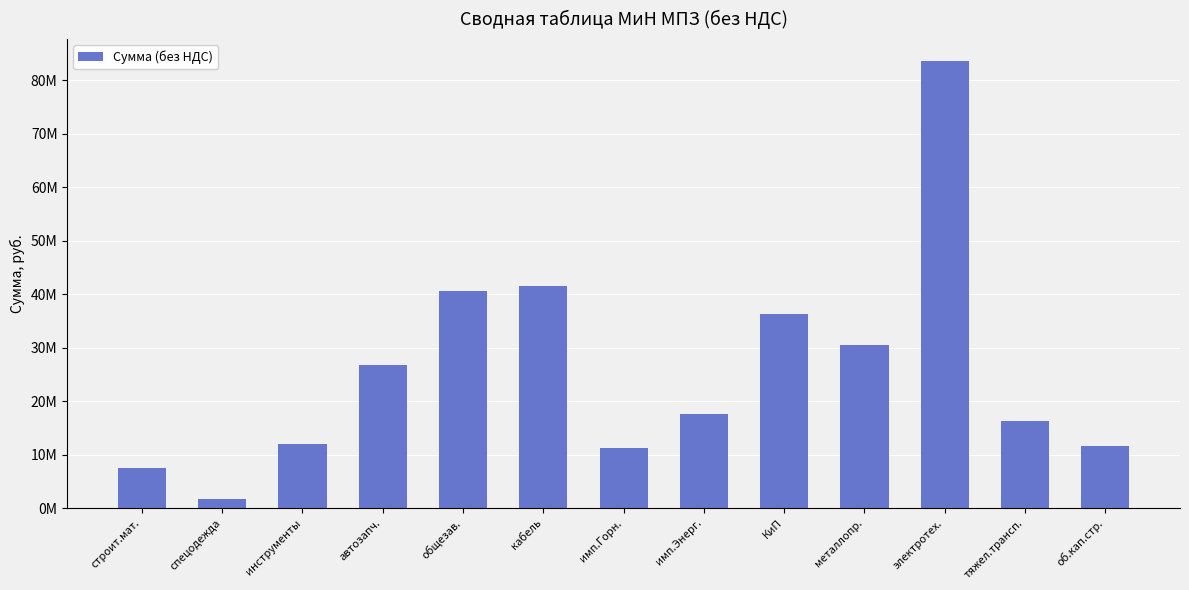

What is the change in value from кабель to имп.Горн.?

-30261230.6